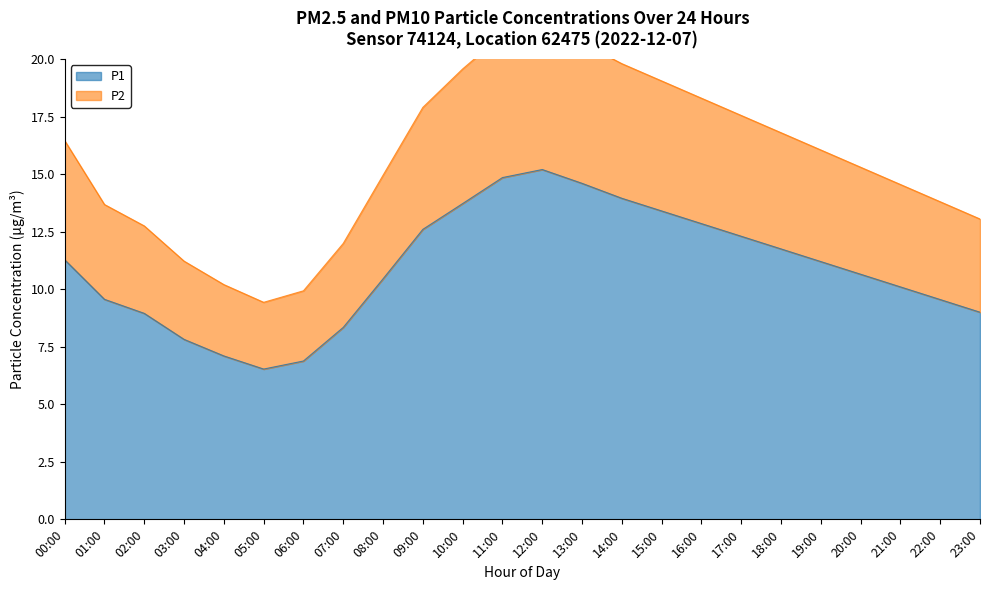

How many lines are shown in the chart?

2